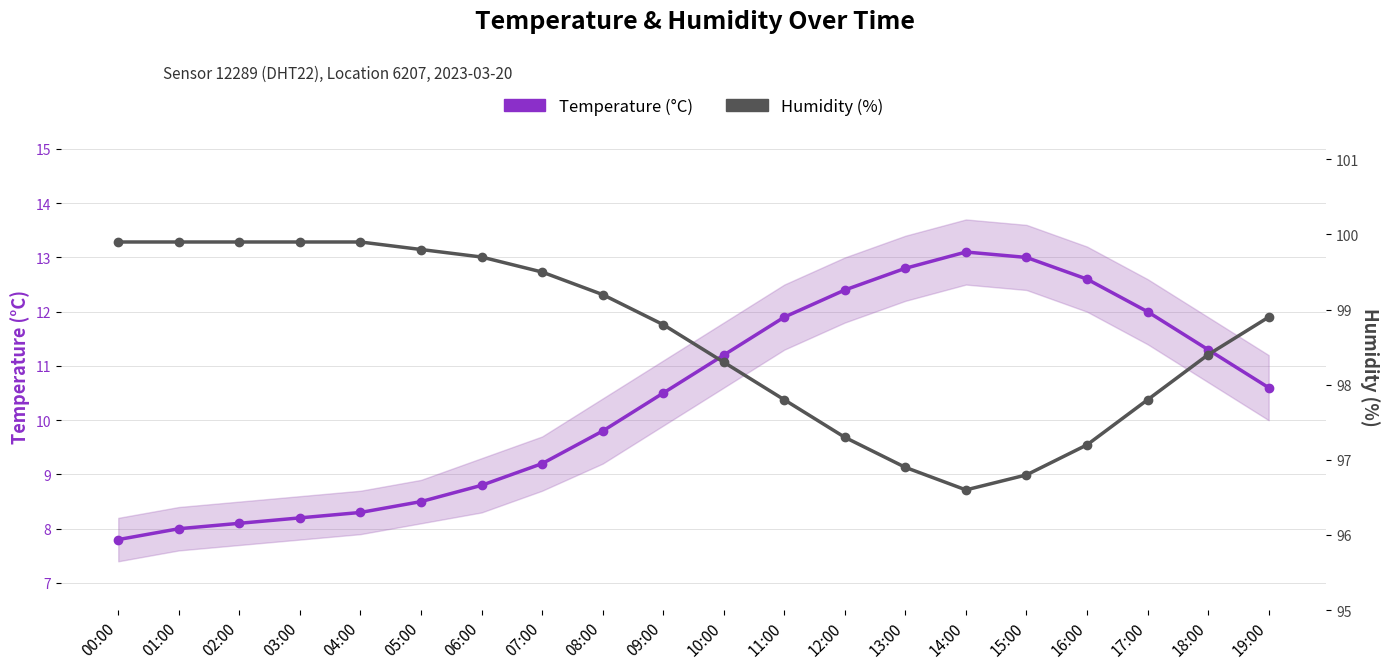

Reading right to left, extract all data points from this chart.

Temperature (°C): 10.6	11.3	12.0	12.6	13.0	13.1	12.8	12.4	11.9	11.2	10.5	9.8	9.2	8.8	8.5	8.3	8.2	8.1	8.0	7.8
Humidity (%): 98.9	98.4	97.8	97.2	96.8	96.6	96.9	97.3	97.8	98.3	98.8	99.2	99.5	99.7	99.8	99.9	99.9	99.9	99.9	99.9